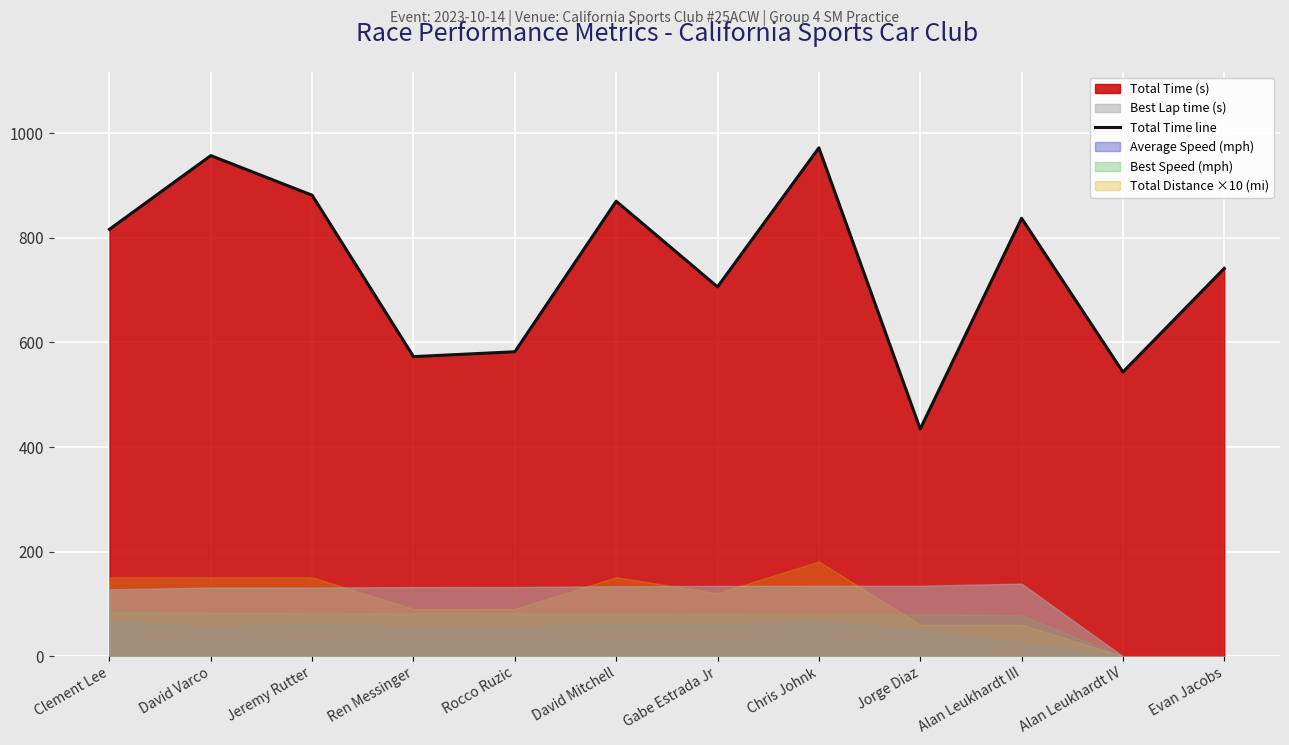

Which category has the highest value across all series?

Chris Johnk